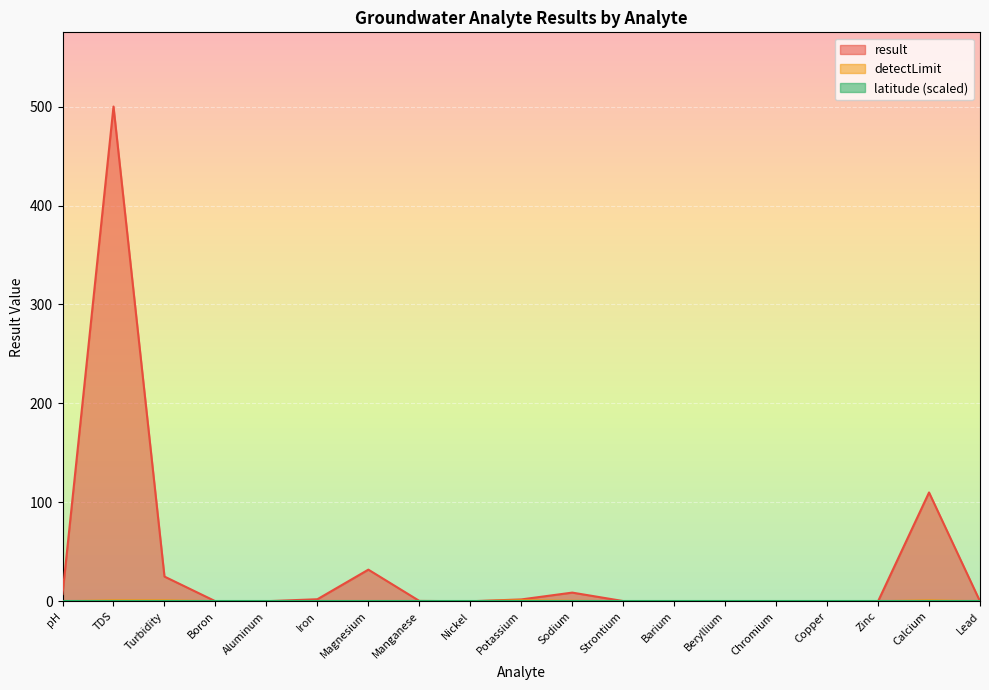

Between Turbidity and Chromium, which is larger?

Turbidity